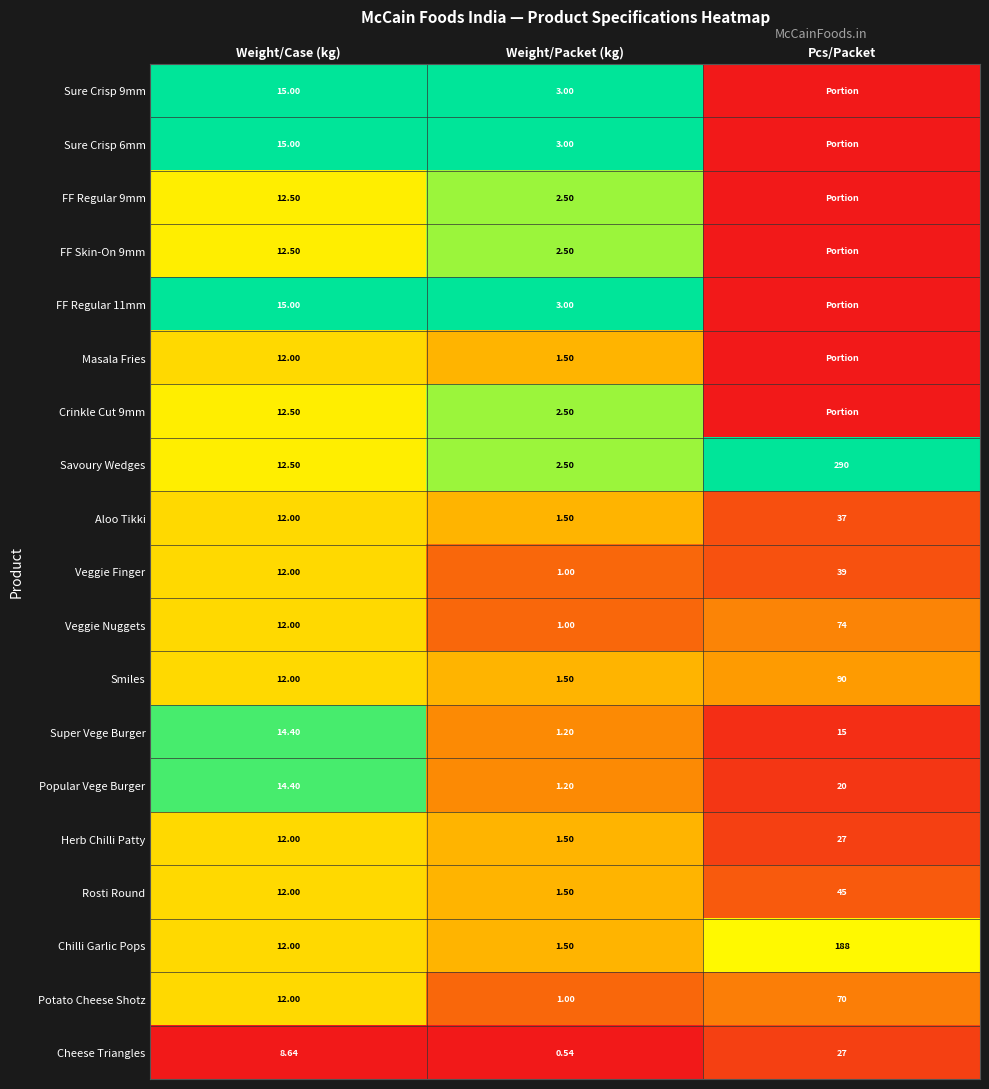

At which label is Super Vege Burger closest to 8?

Weight/Case (kg)